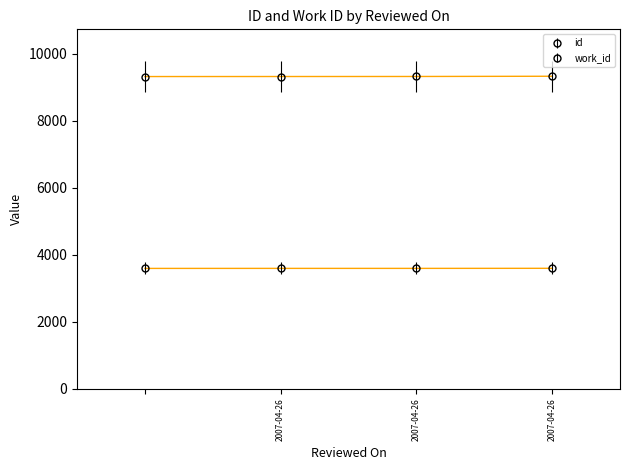

What is the difference between the maximum and minimum values in the id series?

9